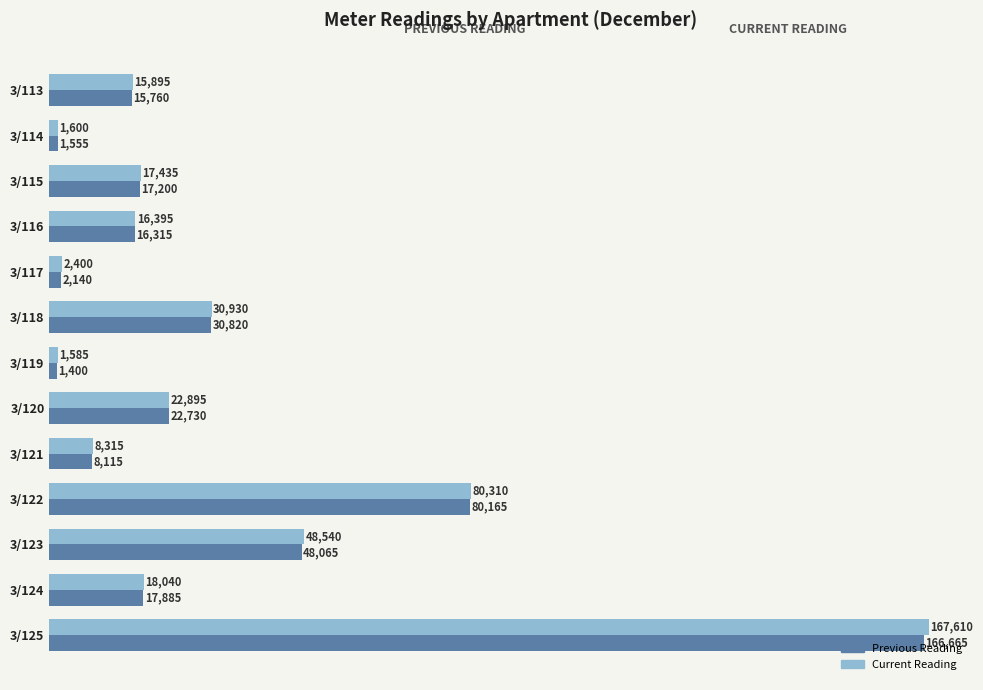

How many data points in Current Reading are less than 17435?

6